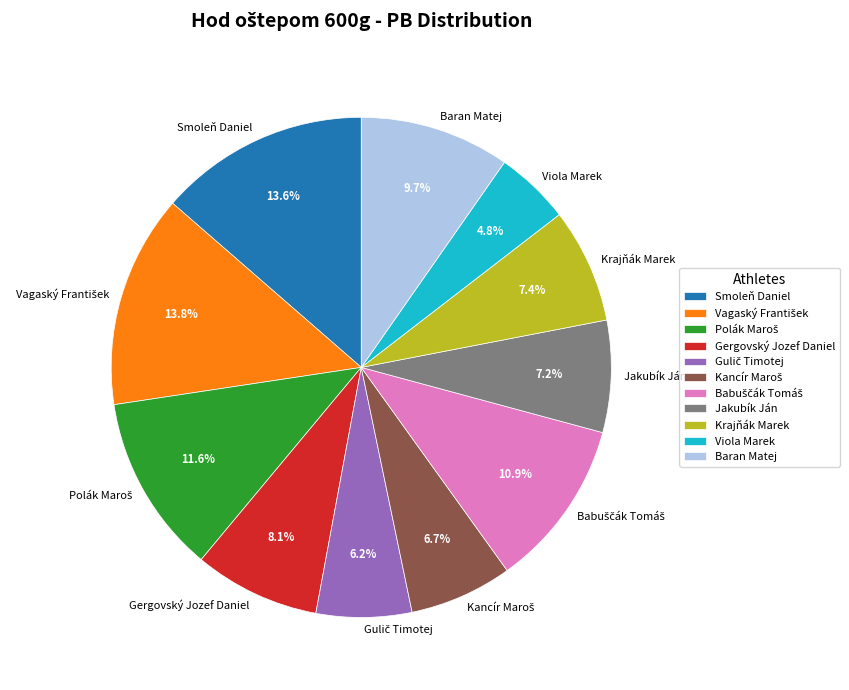

What percentage is NOT represented by Viola Marek?

95.2%